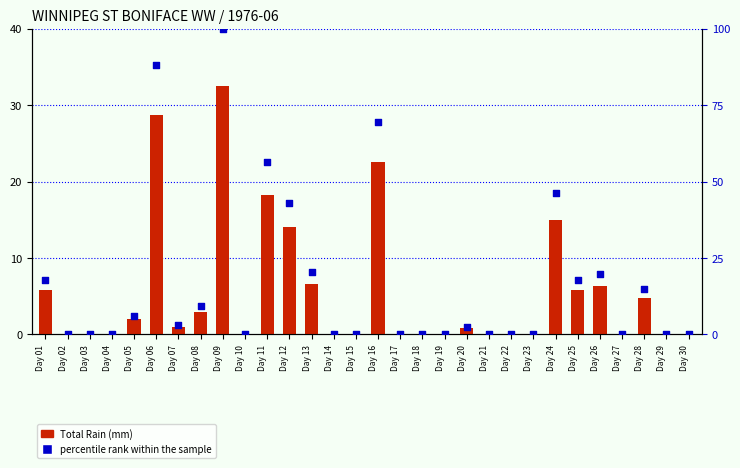

Is the value of percentile rank within the sample at Day 21 greater than the value of Total Rain (mm) at Day 13?

No